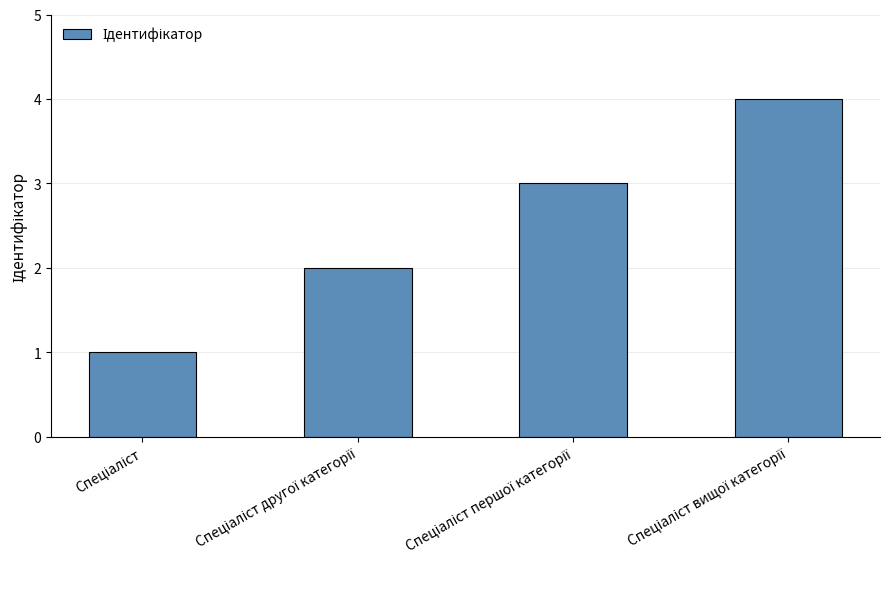

What is the sum of all values?

10